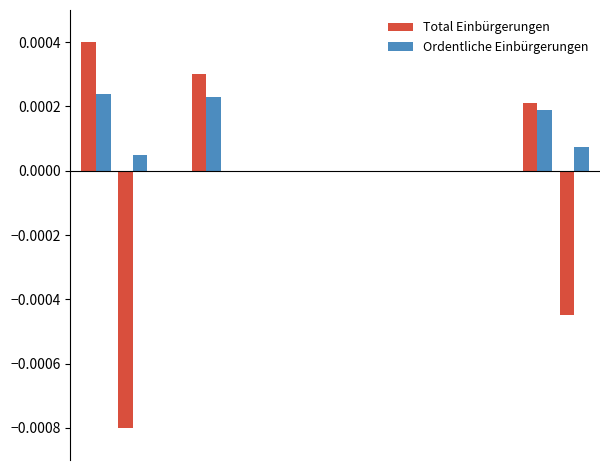

How many groups of bars are there?

14